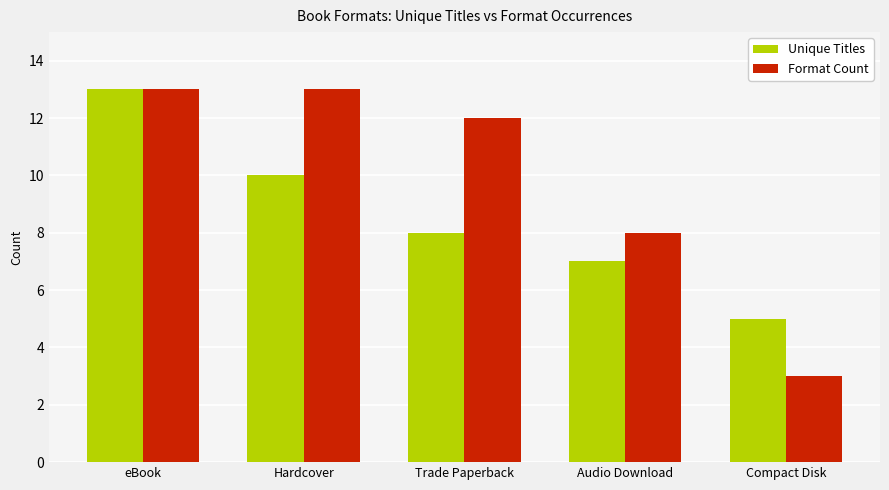

Which series changed the most between Trade Paperback and Audio Download?

Format Count